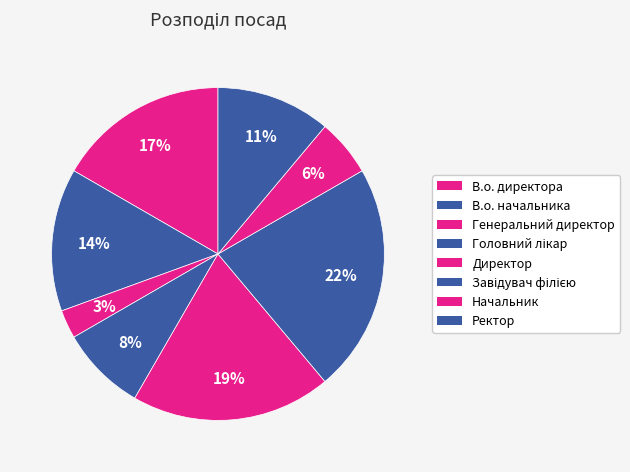

To the nearest percent, what is the average slice percentage?

12%